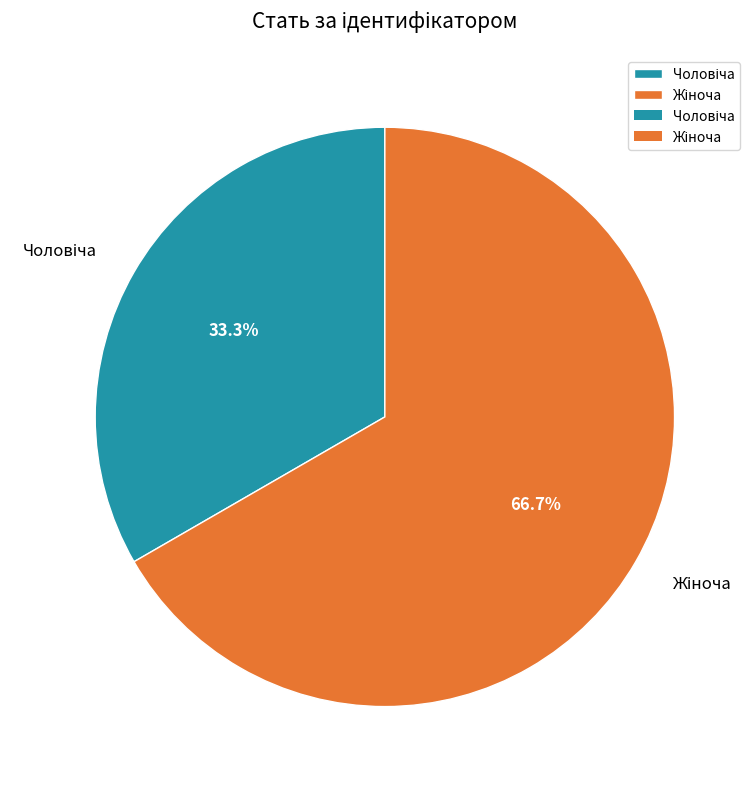

Is there a majority slice in this chart?

Yes